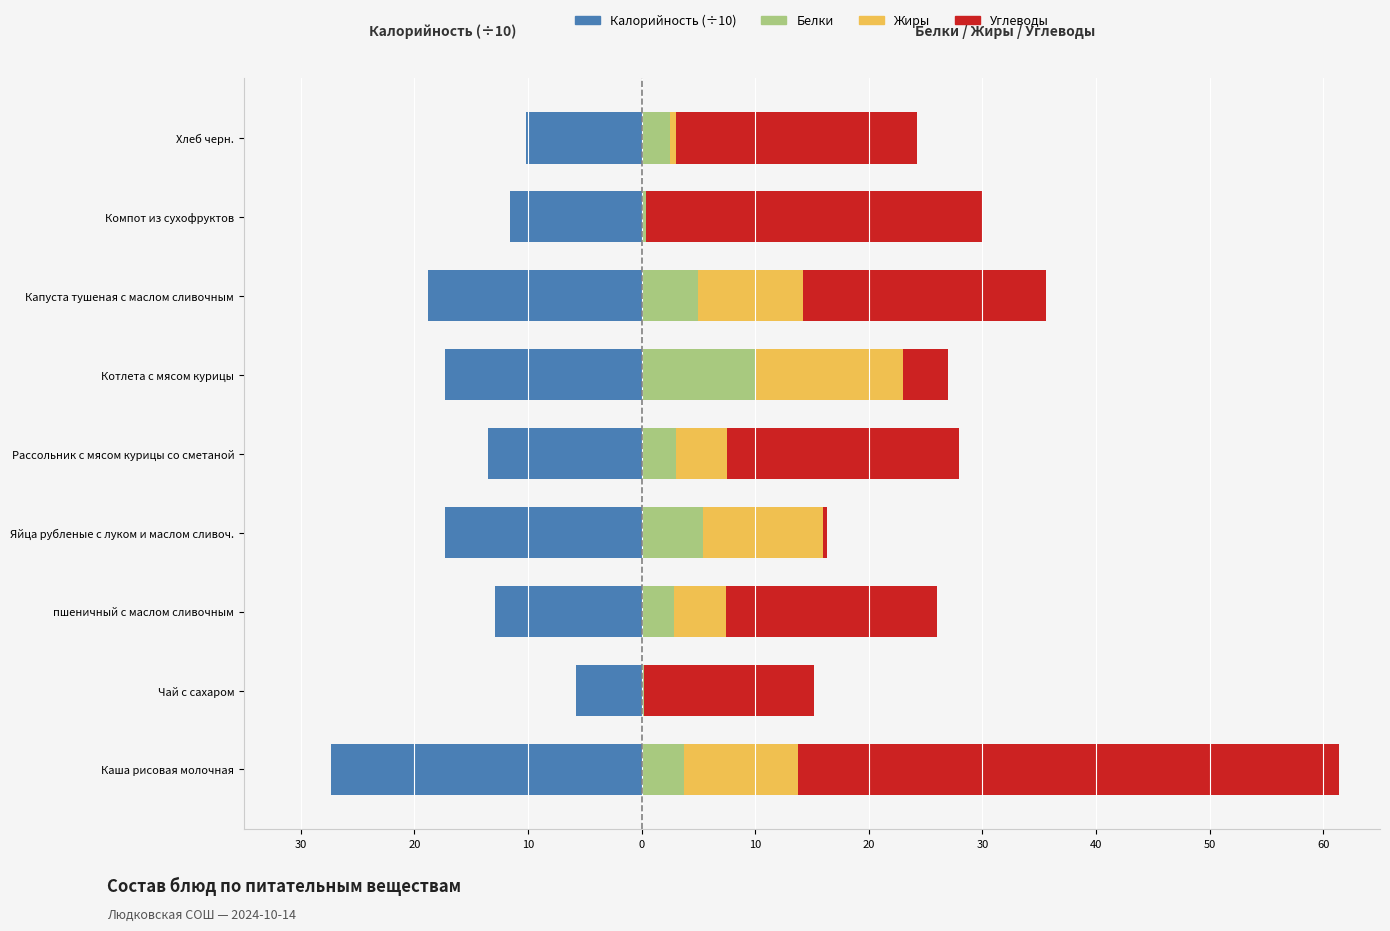

Reading left to right, list all the values displayed in this chart.

Калорийность (÷10): -27.3	-5.8	-12.9	-17.3	-13.5	-17.3	-18.8	-11.6	-10.2
Белки: 3.8	0.2	2.9	5.4	3.0	10.0	5.0	0.4	2.5
Жиры: 10.0	0.0	4.5	10.6	4.5	13.0	9.2	0.0	0.5
Углеводы: 47.7	15.0	18.6	0.4	20.4	4.0	21.4	29.6	21.2